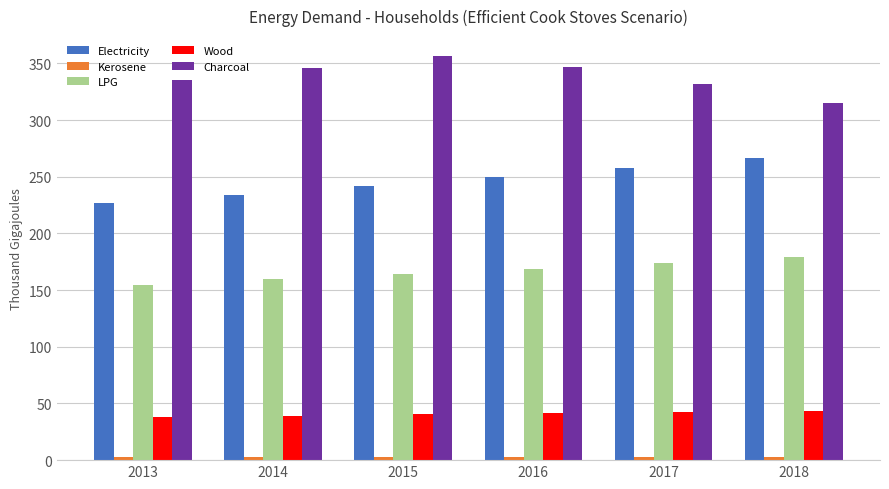

What is the approximate value of LPG at 2014?

159.5